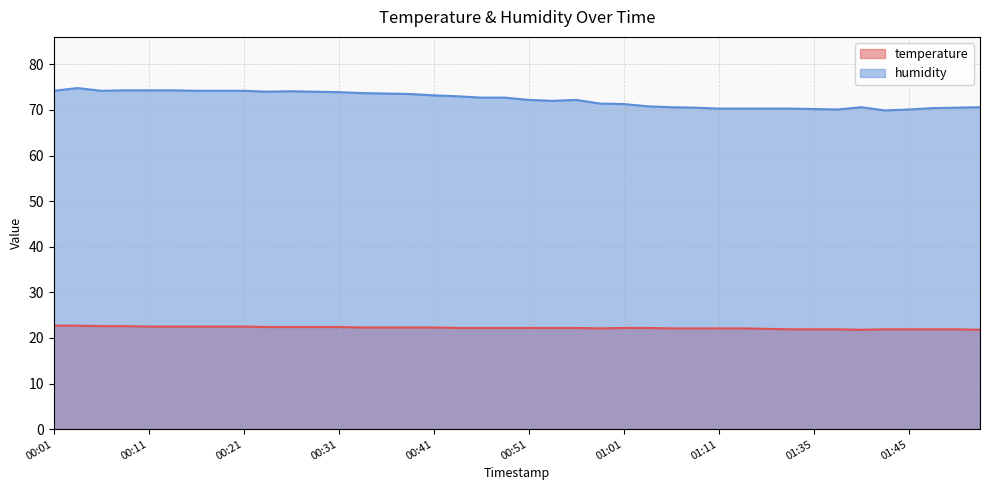

What is the difference between the maximum and minimum values in the humidity series?

4.9